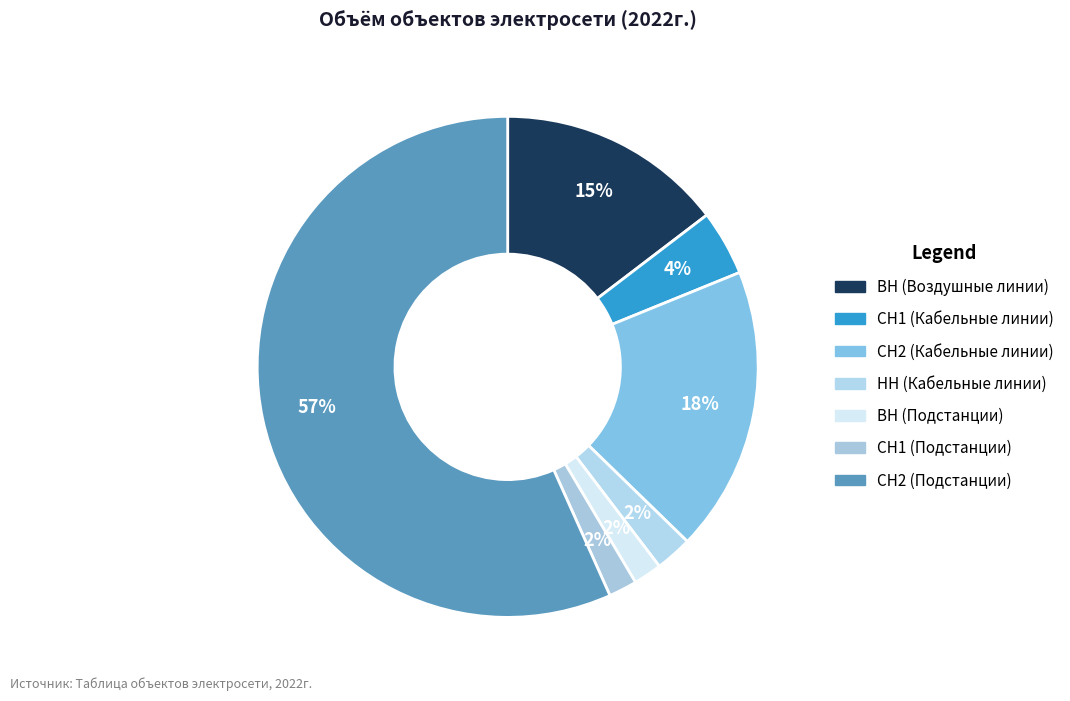

True or false: ВН (Воздушные линии) accounts for 1% of the total.

False